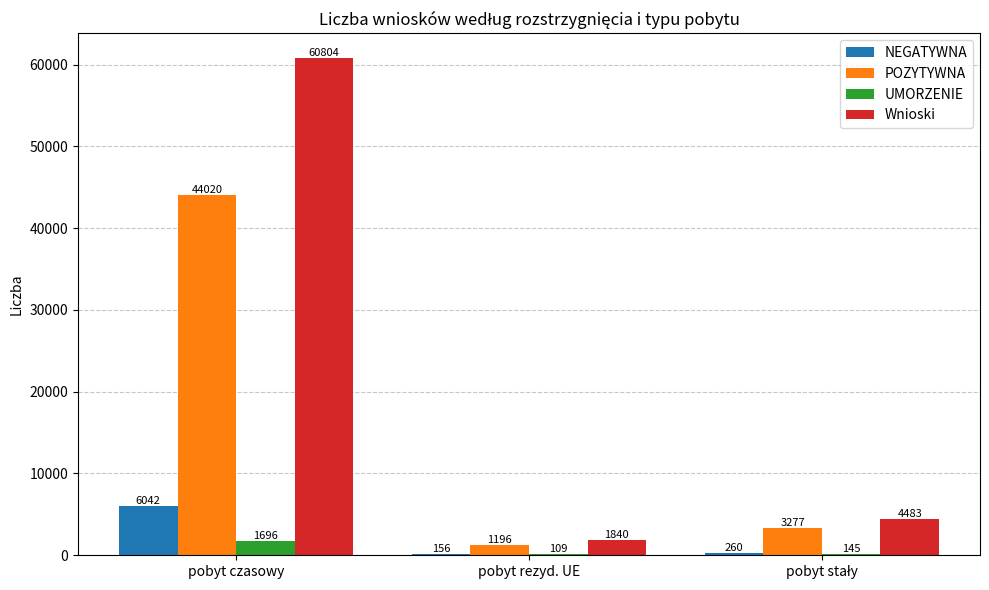

What is the approximate value of UMORZENIE at pobyt czasowy, to the nearest 50?

1700